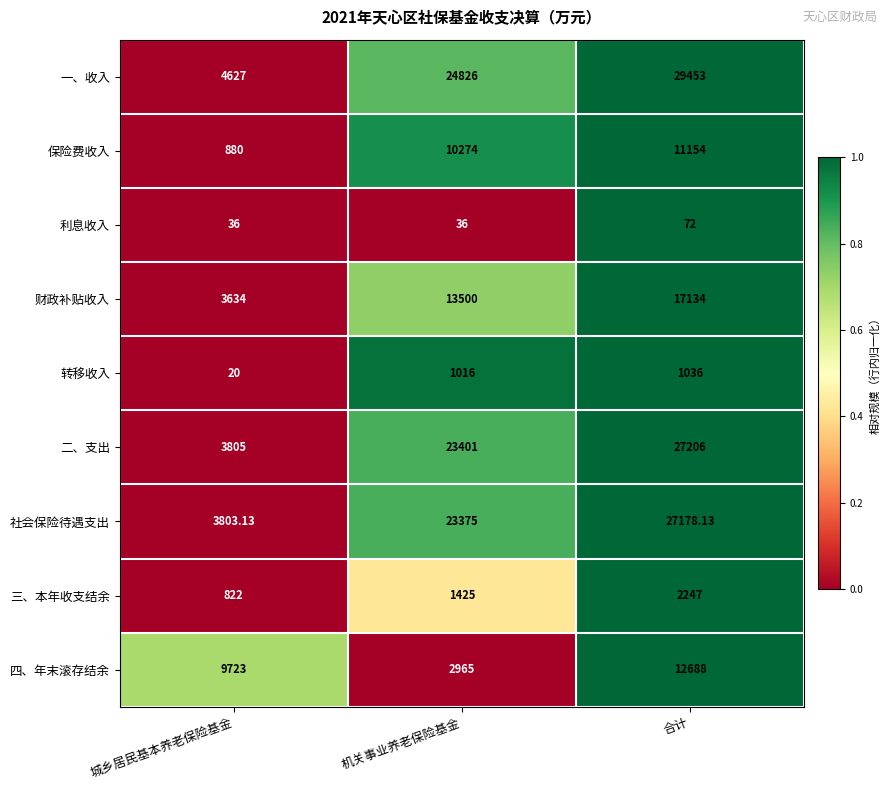

Which category has the lowest value in the 保险费收入 series?

城乡居民基本养老保险基金